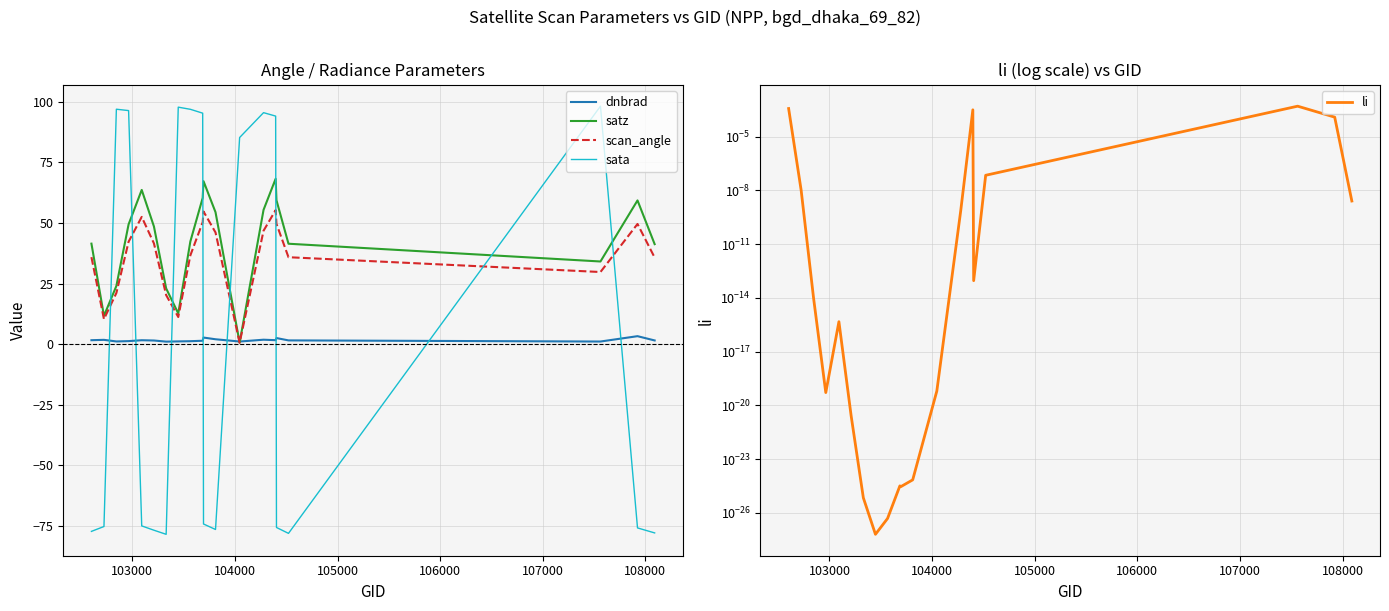

What is the highest value of the satz series?

68.2